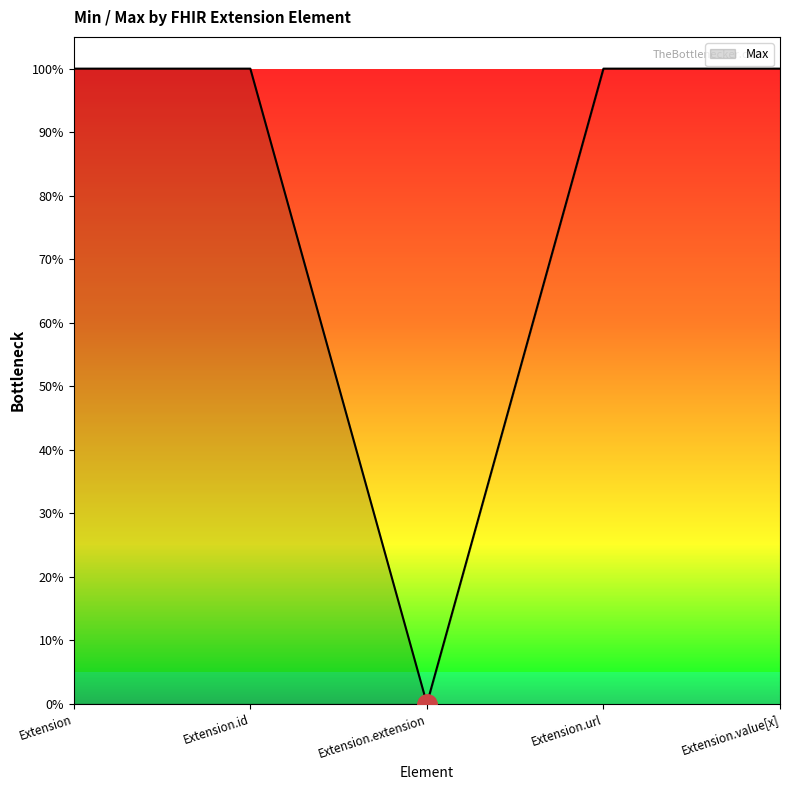

What is the label of the 3rd point from the right?

Extension.extension